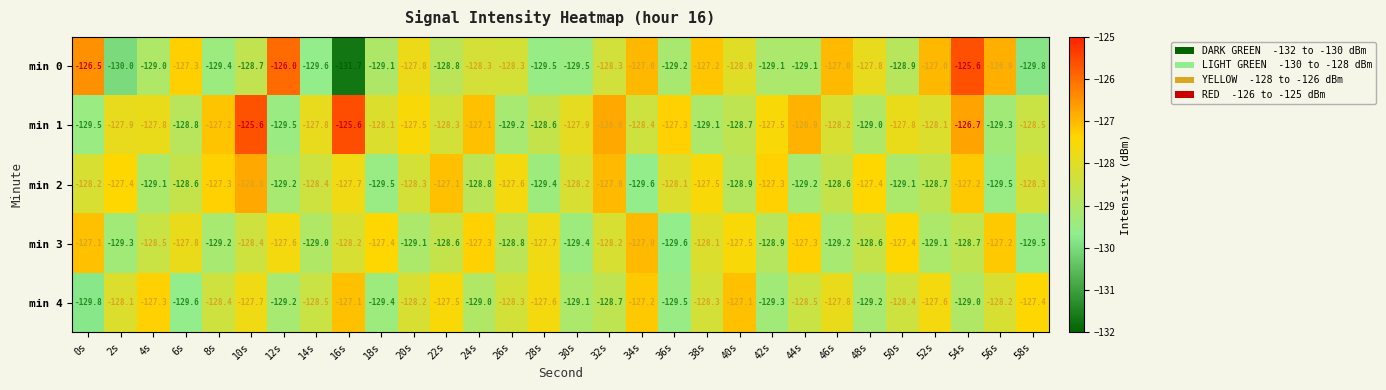

At 44s, list the series in order from smallest to largest.

min 2, min 0, min 4, min 3, min 1